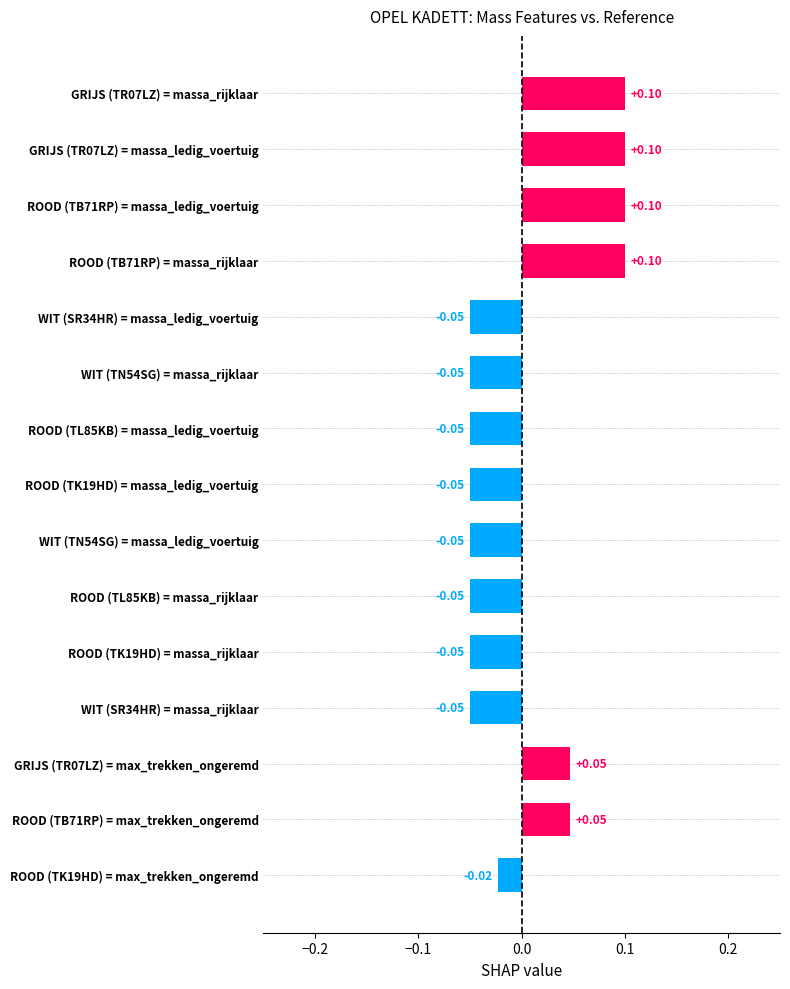

Which has a higher value, GRIJS (TR07LZ) = massa_rijklaar or ROOD (TK19HD) = max_trekken_ongeremd?

GRIJS (TR07LZ) = massa_rijklaar